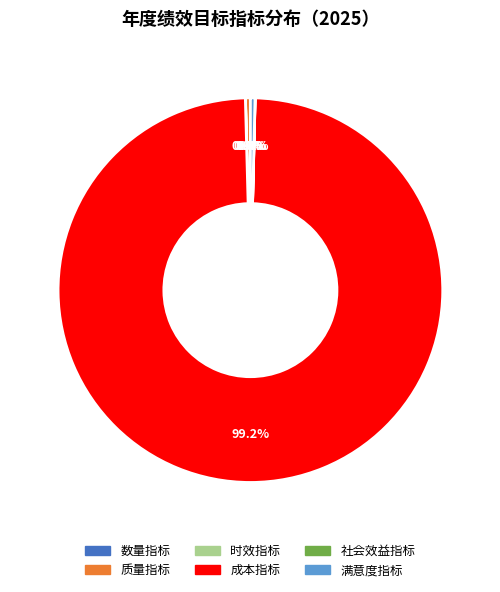

What percentage is NOT represented by 成本指标?

0.8%